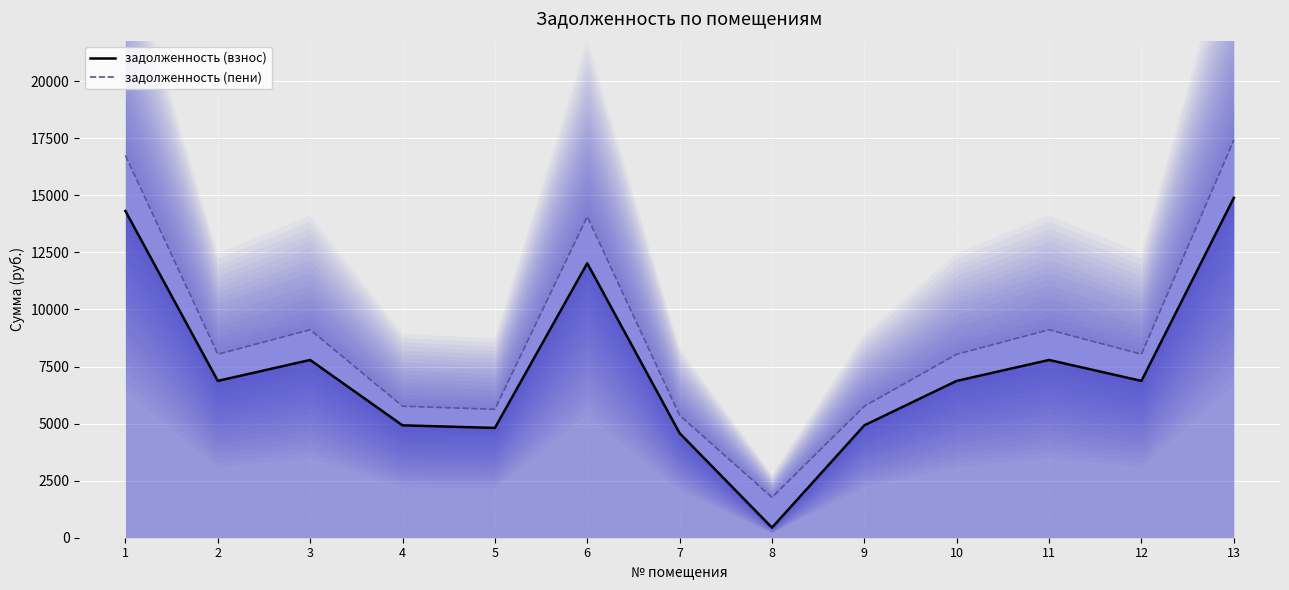

What is the difference between the maximum and second lowest values in the задолженность (взнос) series?

10305.9